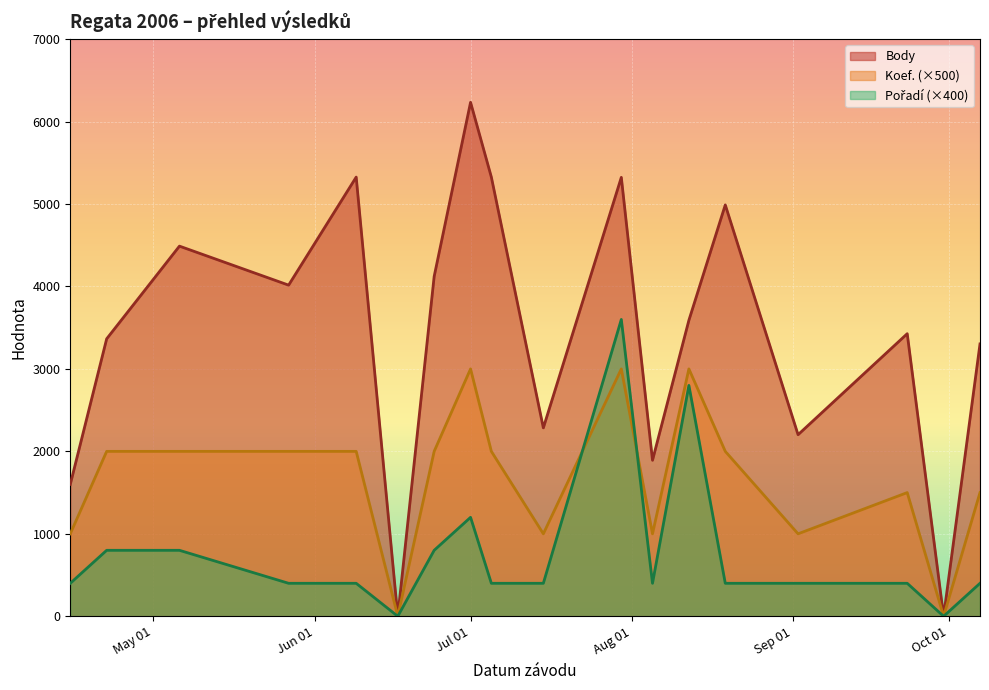

What is the greatest value displayed?

6233